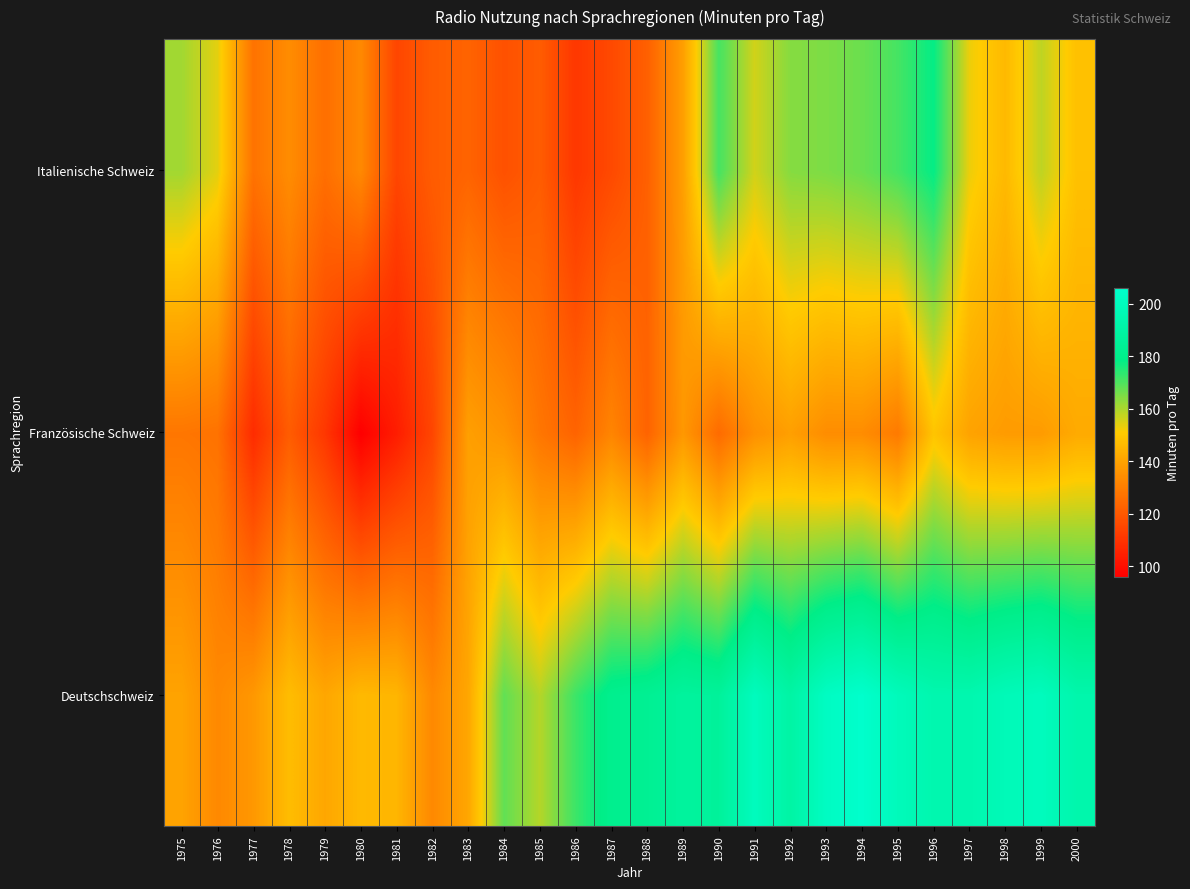

What is the minimum value shown in the chart?

96